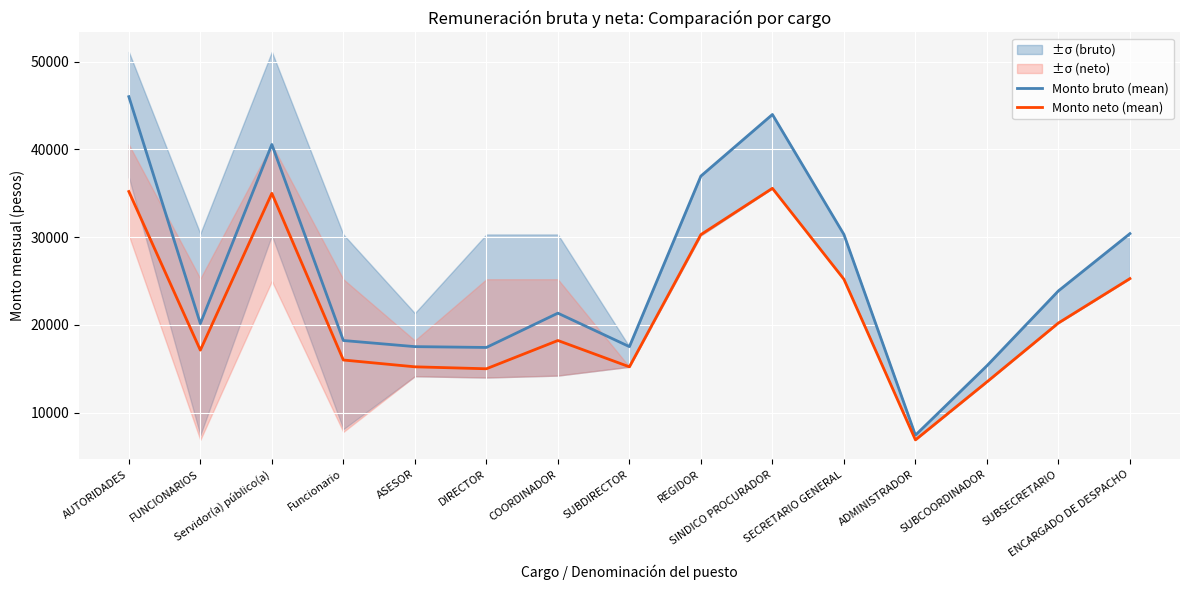

Which series has the largest total across all categories?

Monto bruto (mean)